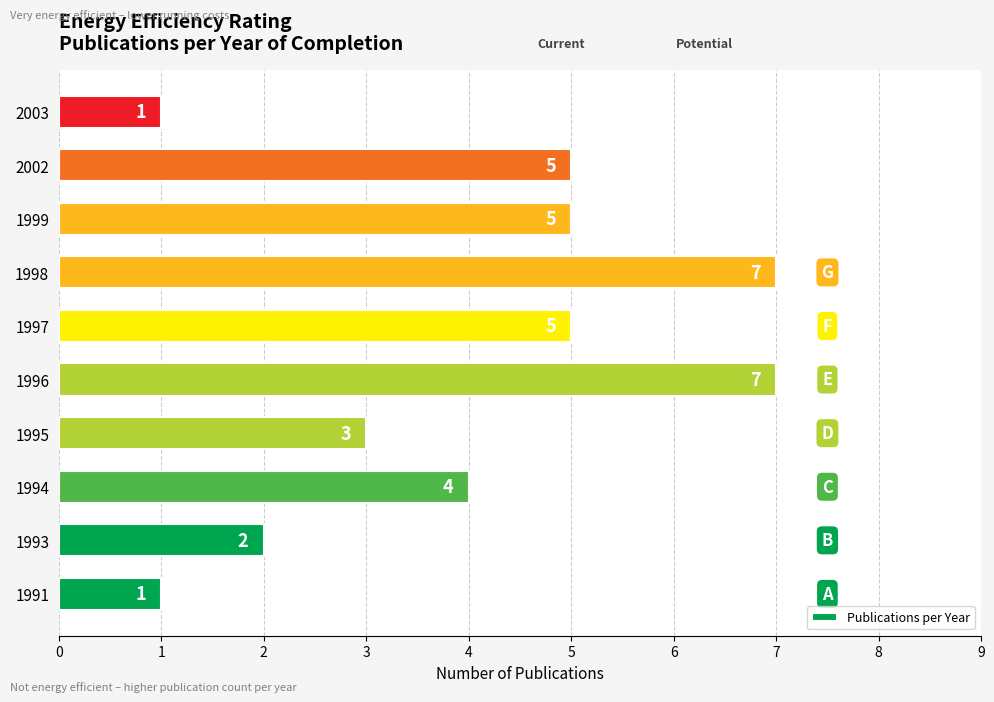

What is the smallest value displayed?

1